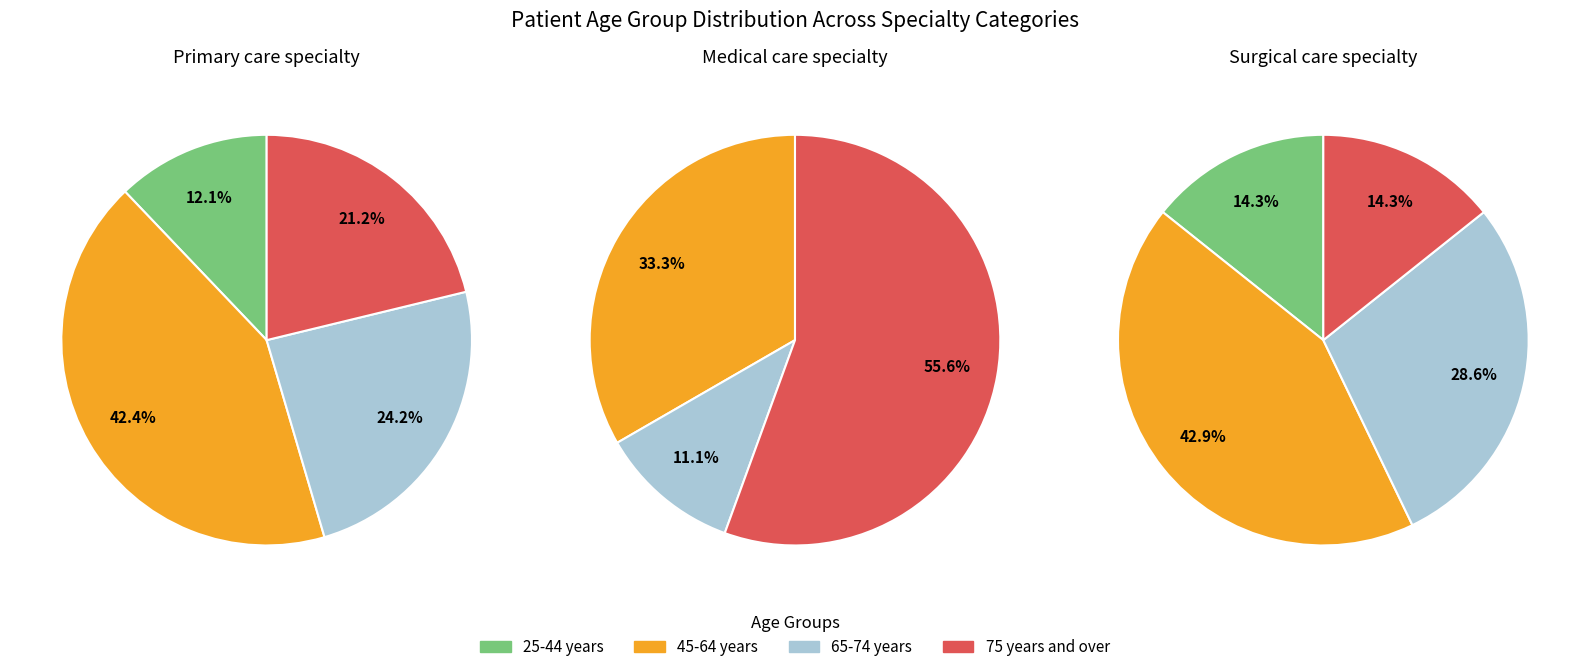

Does 75 years and over account for over 50% of the chart?

No